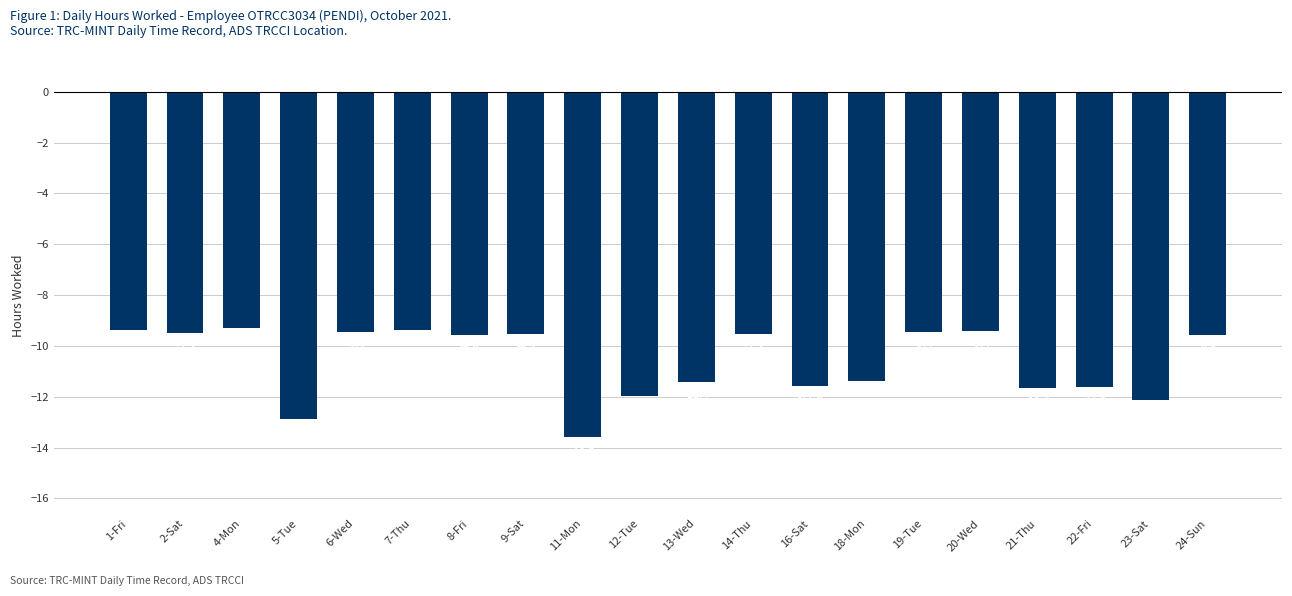

Is it true that the value at 11-Mon is -23.0?

False